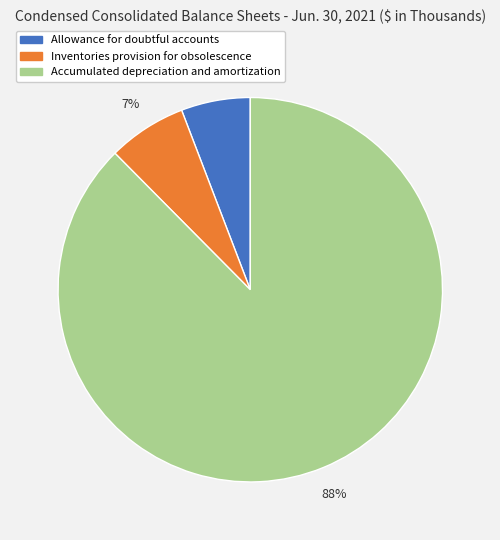

Does any single category account for the majority?

Yes